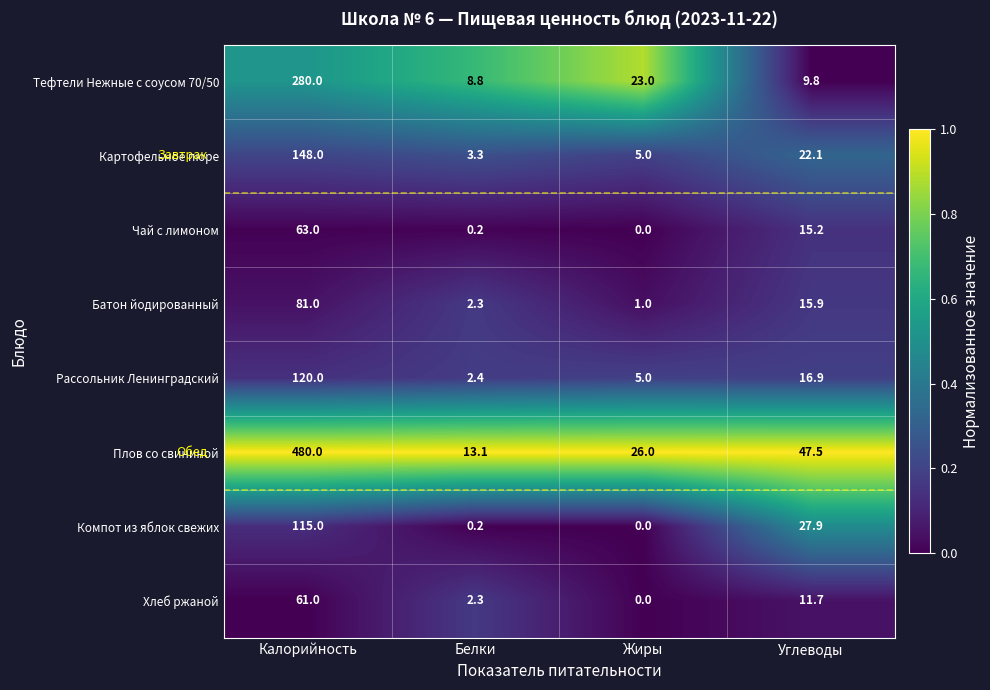

Is the value of Чай с лимоном at Углеводы greater than the value of Картофельное пюре at Белки?

Yes